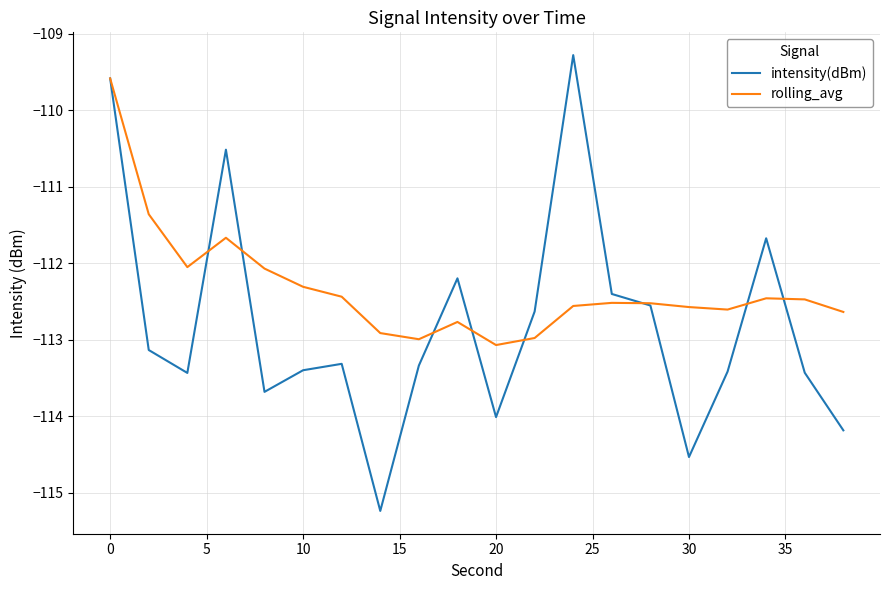

Which series has the largest range (max minus min)?

intensity(dBm)